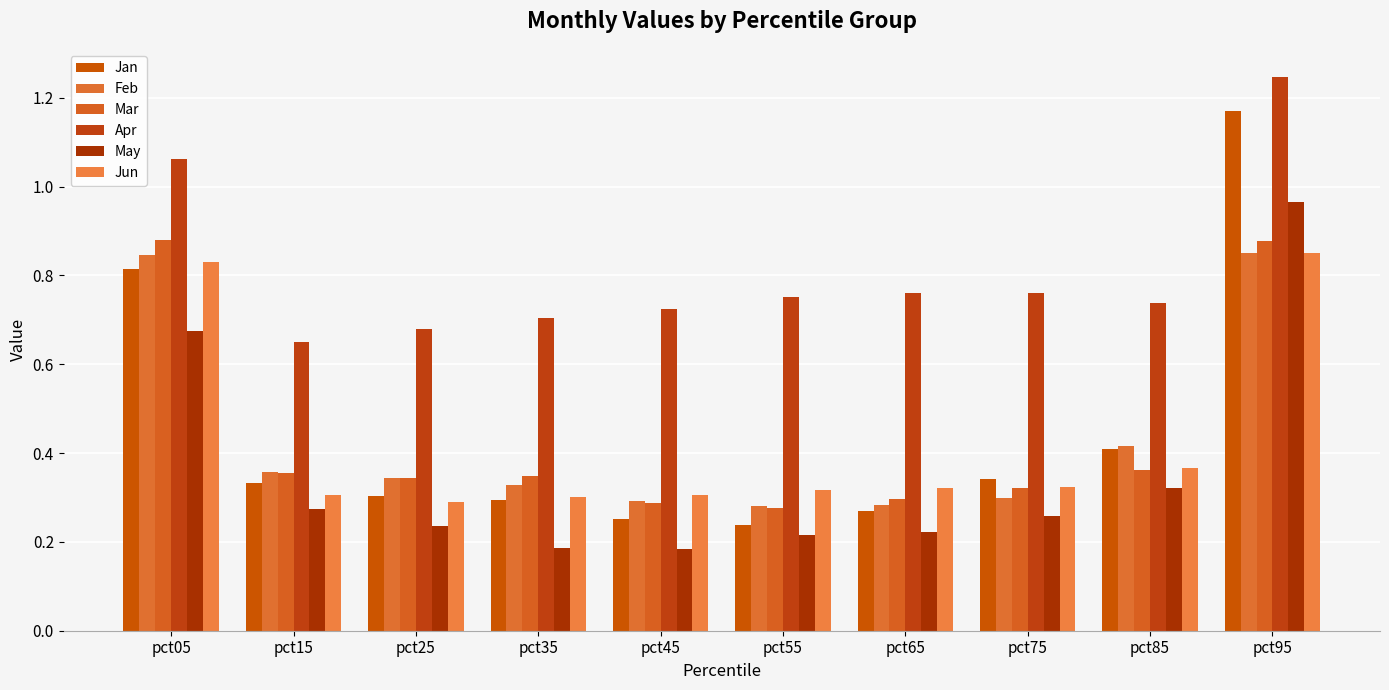

Are the bars grouped side by side (vs. stacked)?

Yes